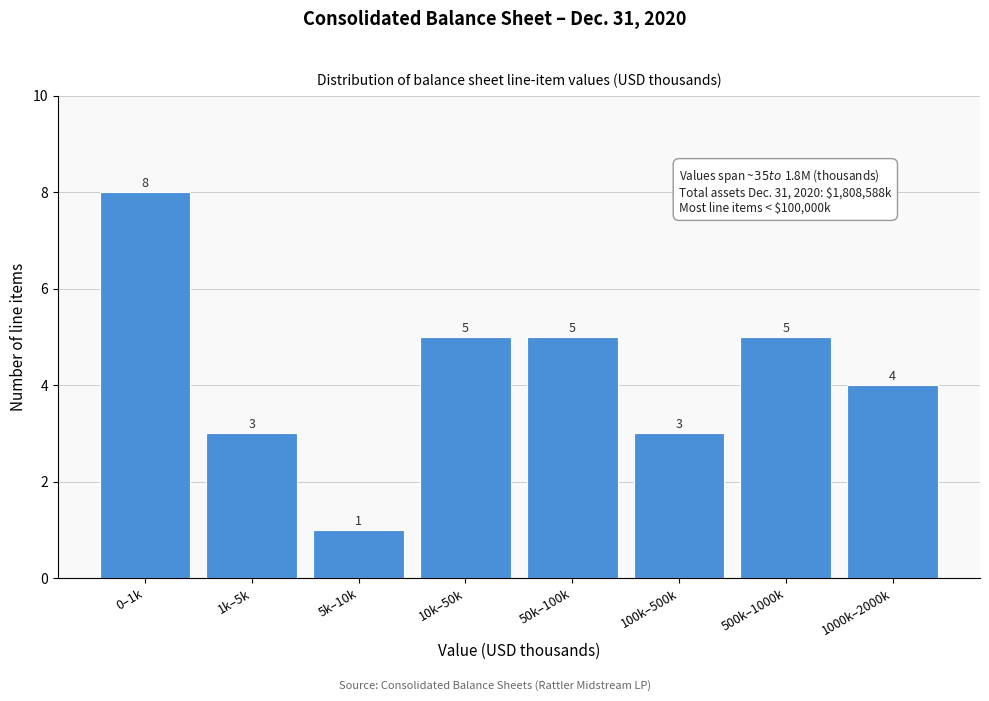

Reading left to right, list all the values displayed in this chart.

8	3	1	5	5	3	5	4